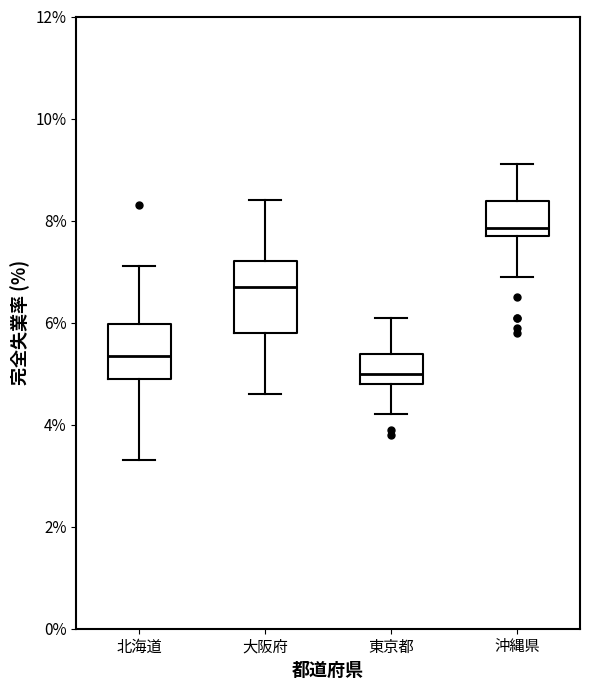

Which box's median line is the lowest?

東京都